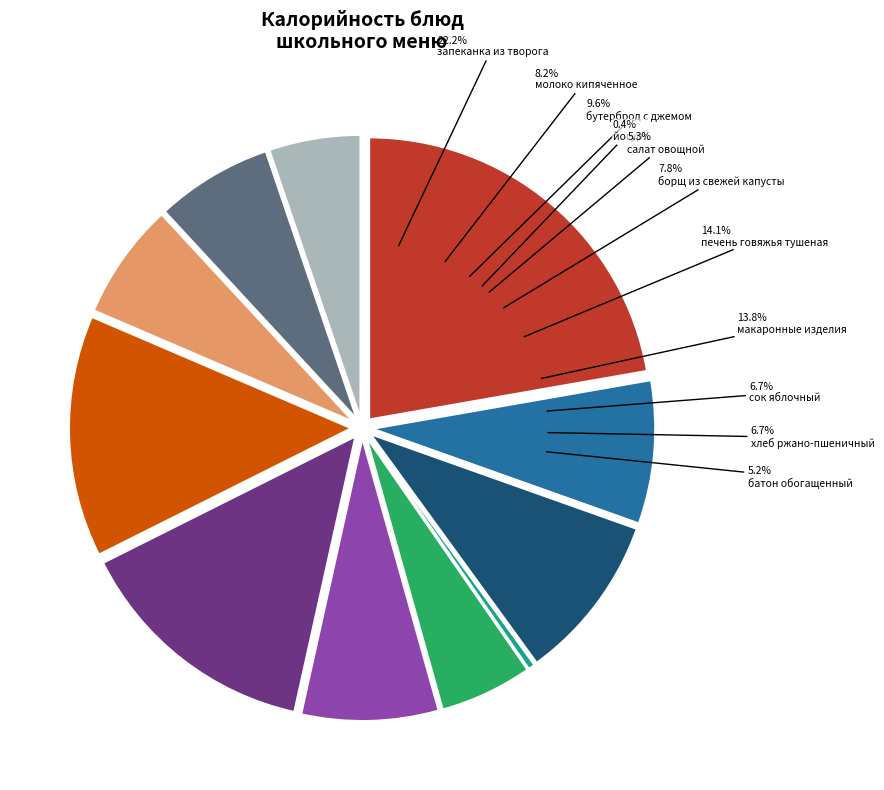

To the nearest percent, what is the combined percentage of батон обогащенный and молоко кипяченное?

13%